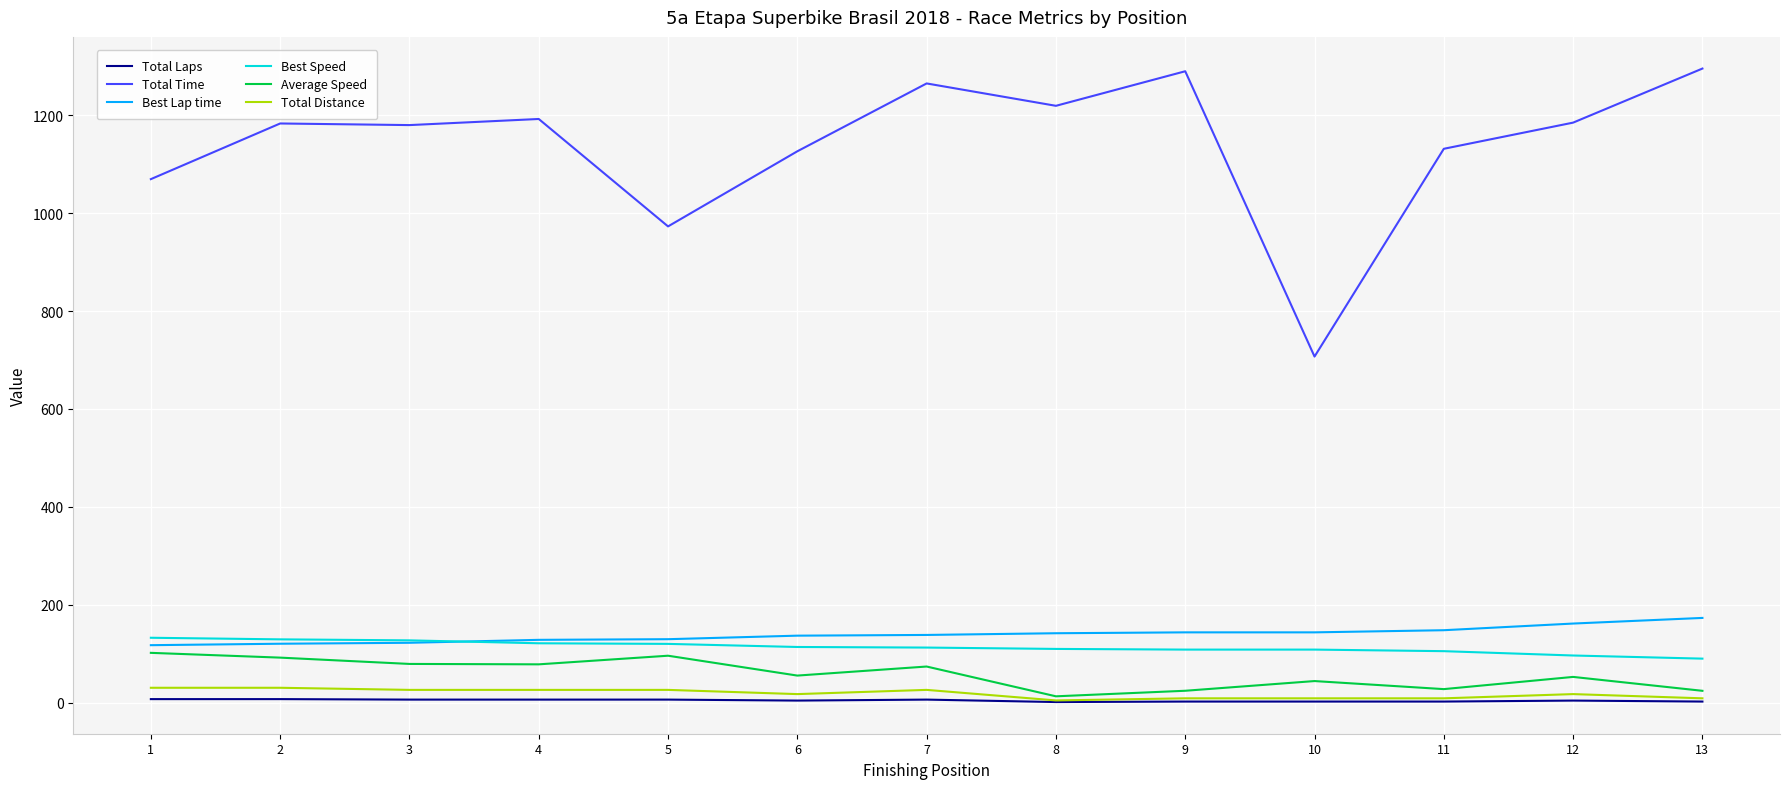

What is the difference between the maximum and second lowest values in the Total Time series?

322.5